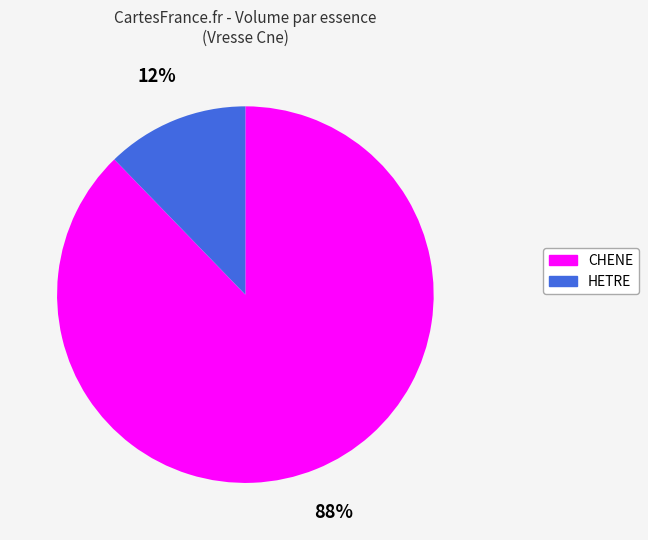

Does any single category account for the majority?

Yes